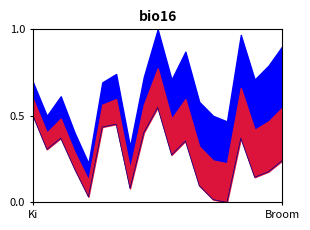

List the labels in order of value, smallest first.

14, 13, 4, 7, 12, 16, 17, 3, 18, 10, Broom, 11, 2, 15, 8, 5, 6, Ki, 9